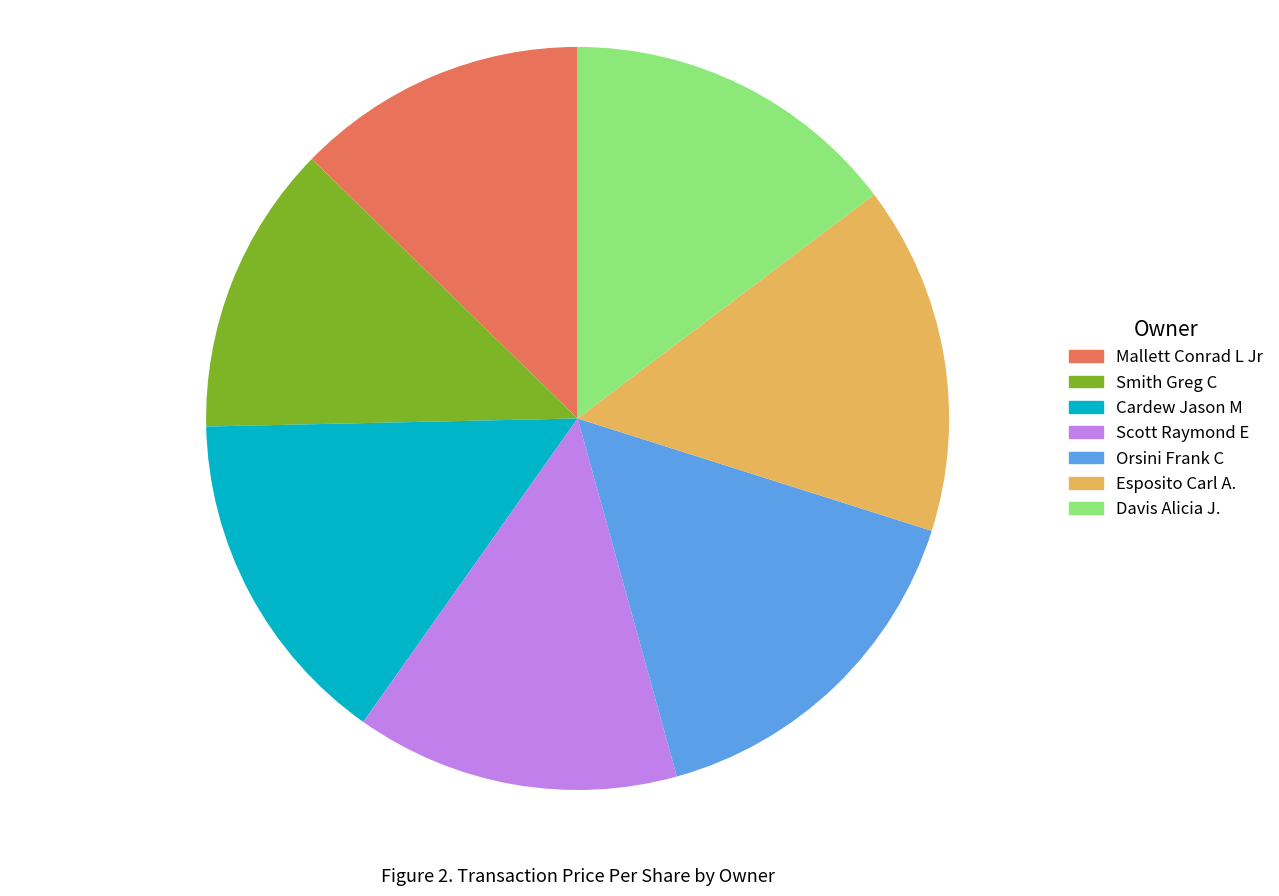

Which slice is the largest?

Orsini Frank C